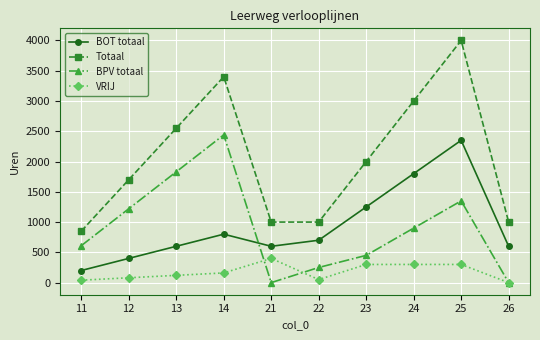

What is the highest value of the VRIJ series?

400